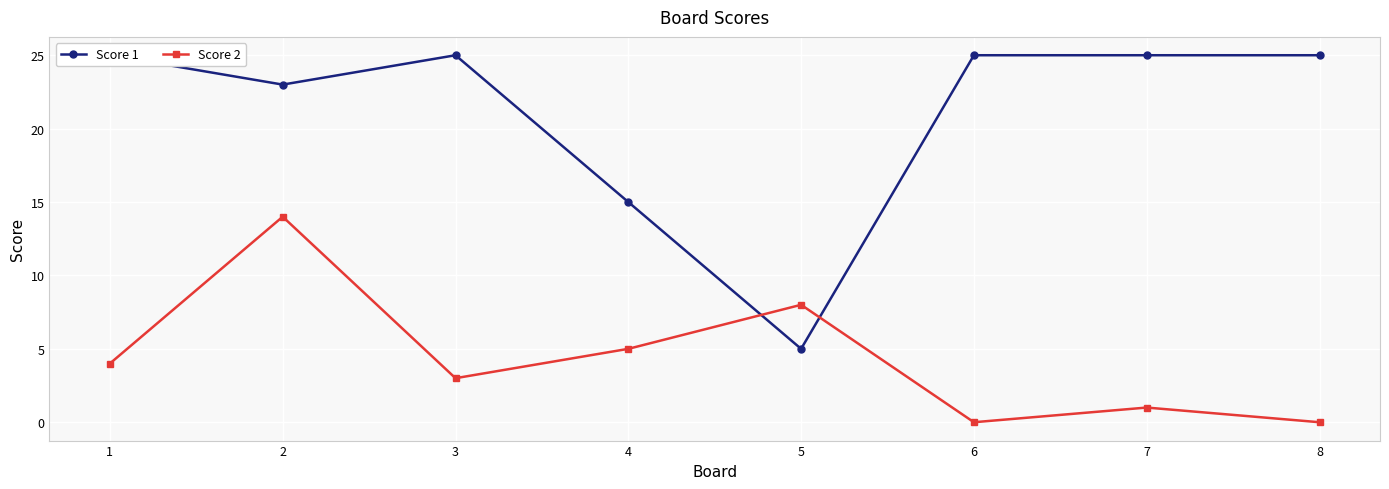

What are all the series names shown in the legend?

Score 1, Score 2